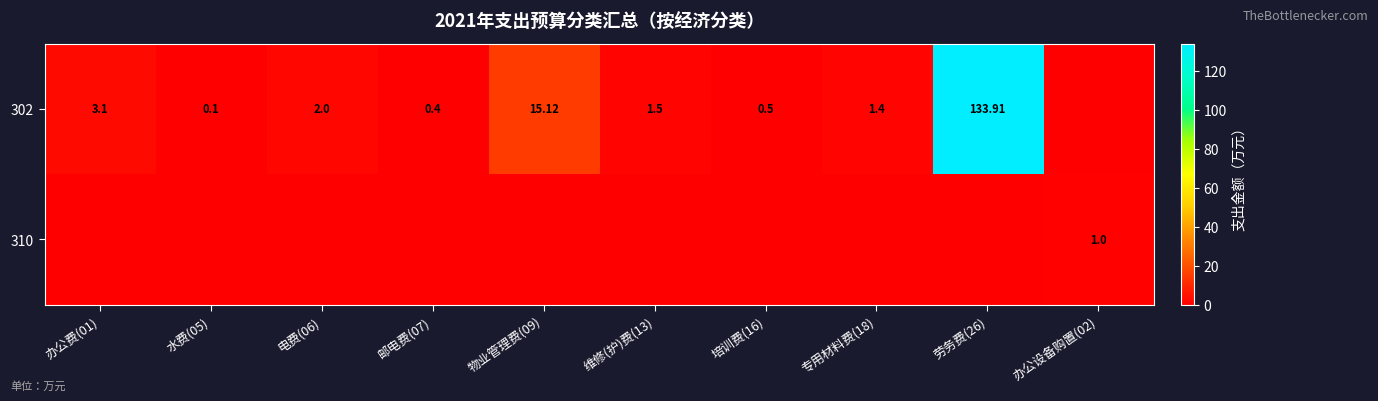

How many values in 302 are above zero?

9